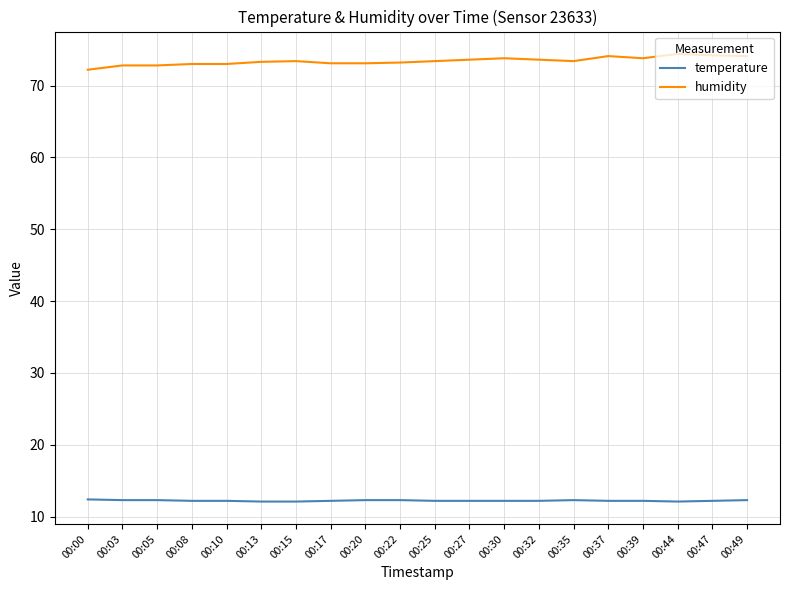

True or false: temperature and humidity intersect in this chart.

False